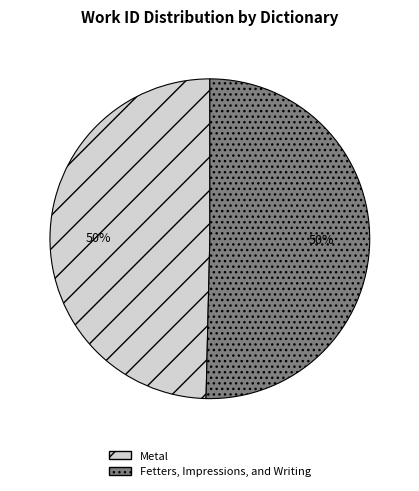

To the nearest percent, what portion does Metal represent?

50%